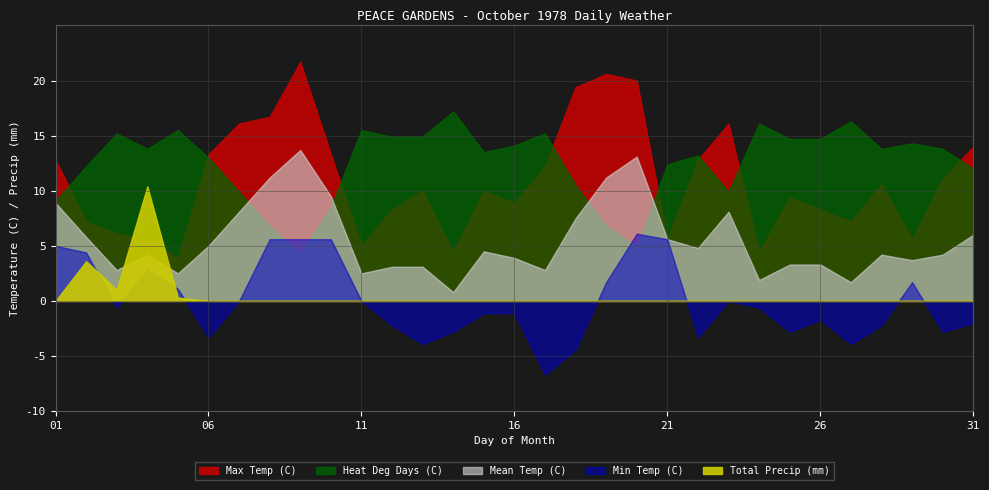

At which category is the sum across all series the highest?

09